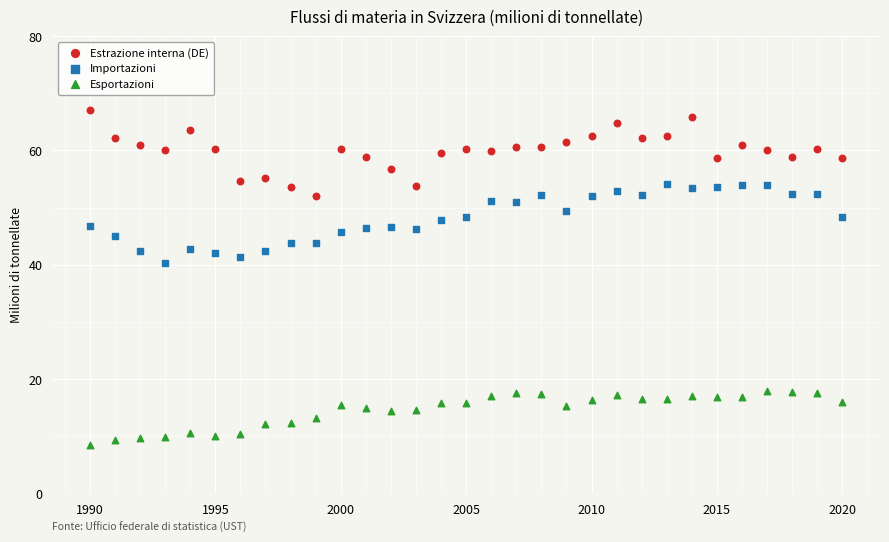

Which series has the widest spread of Y values?

Estrazione interna (DE)